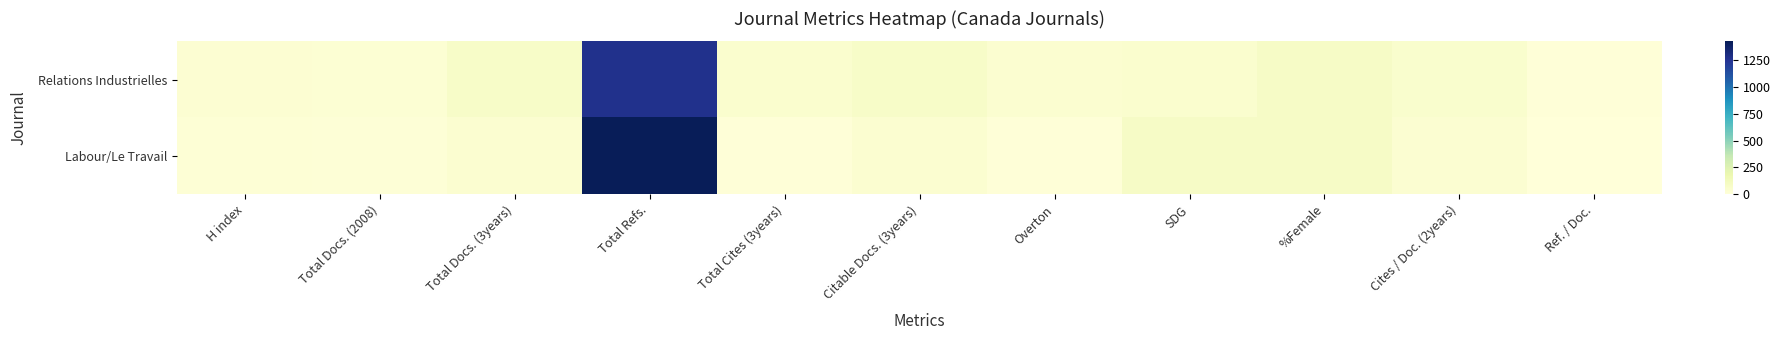

What is the total value across all series at Citable Docs. (3years)?

119